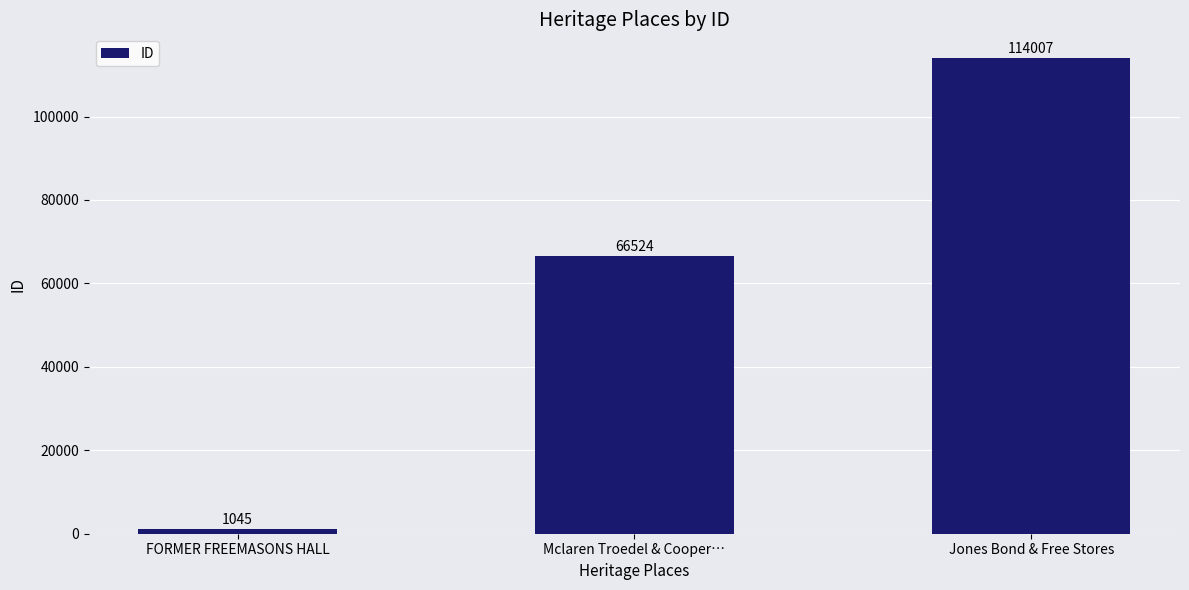

Which label corresponds to the largest value in the chart?

Jones Bond & Free Stores